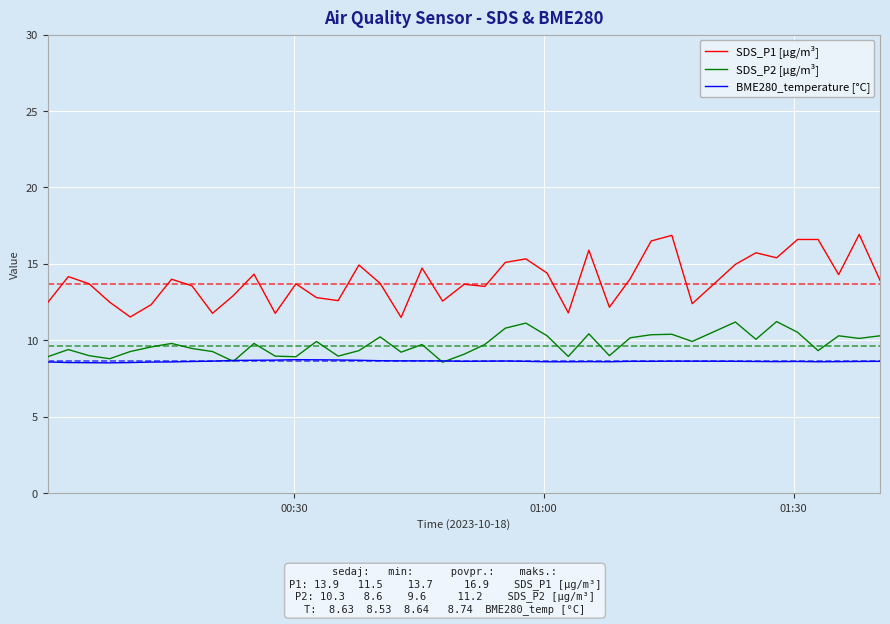

Which series has the widest spread of values?

SDS_P1 [µg/m³]